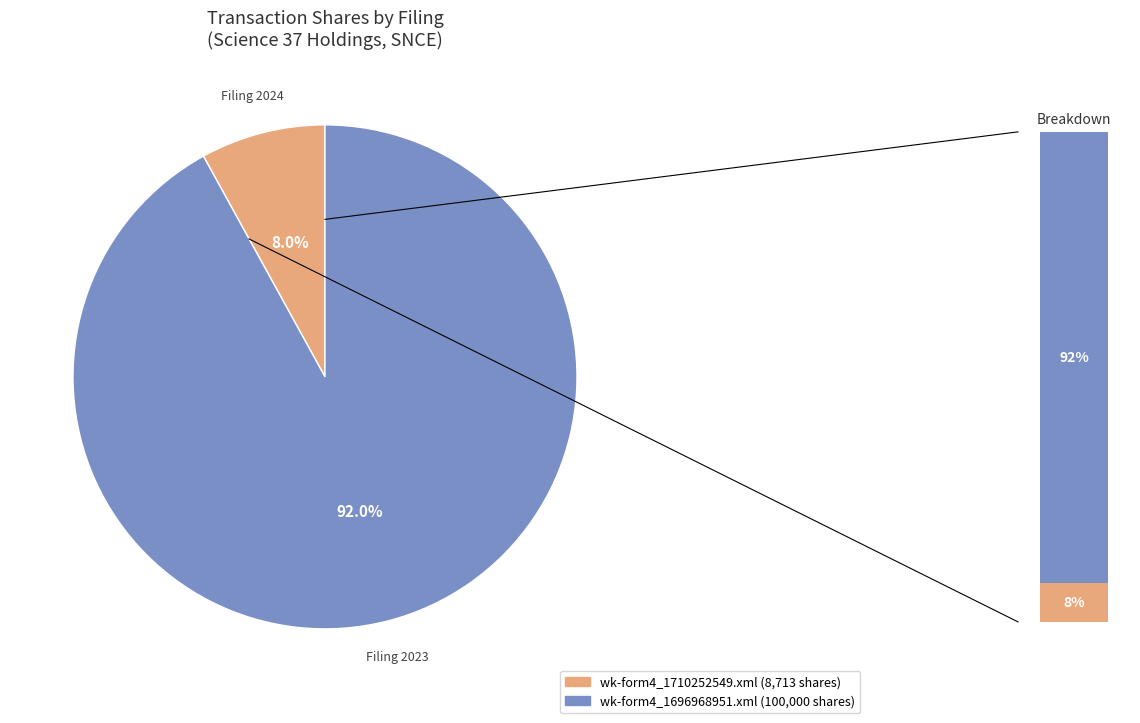

What is the largest slice in the pie chart?

wk-form4_1696968951.xml